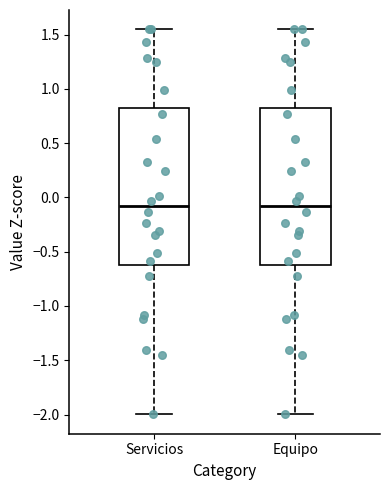

Where does the lower whisker of the box for Servicios end on the y-axis? The values are not printed on the chart, so give them approximately, as read against the axis.

-2.00